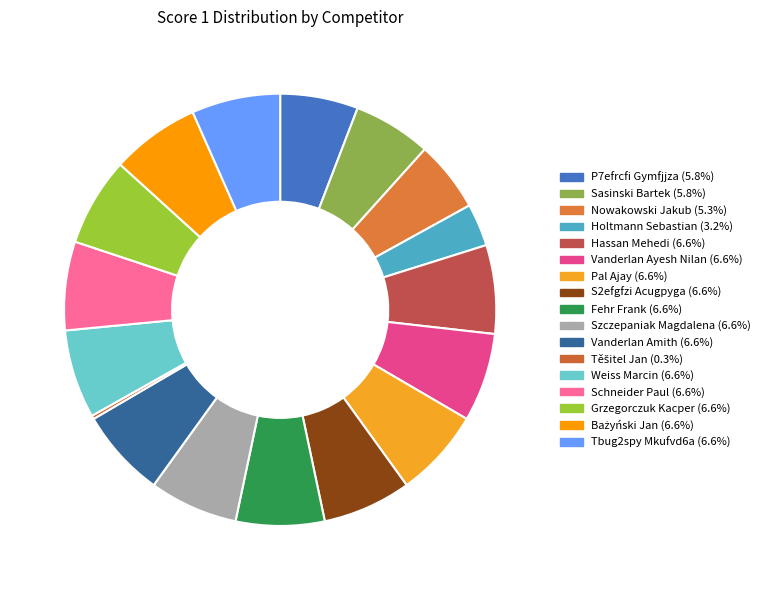

To the nearest percent, what is the average slice percentage?

6%